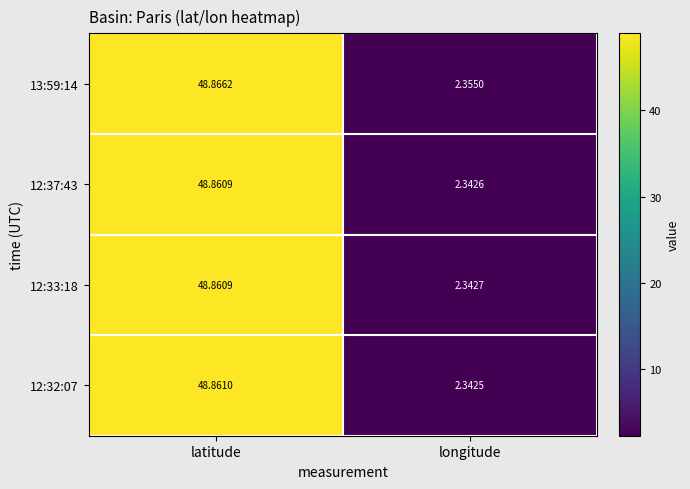

Rank the categories by 13:59:14 value from highest to lowest.

latitude, longitude